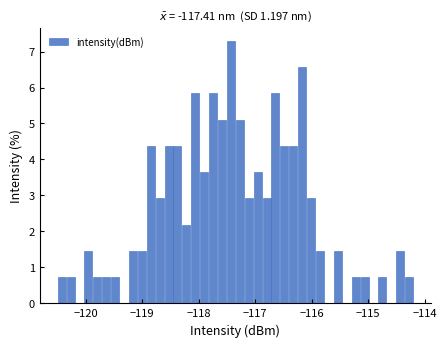

Read against the x-axis, roughly where is the centre of the tallest bar?

-117.4